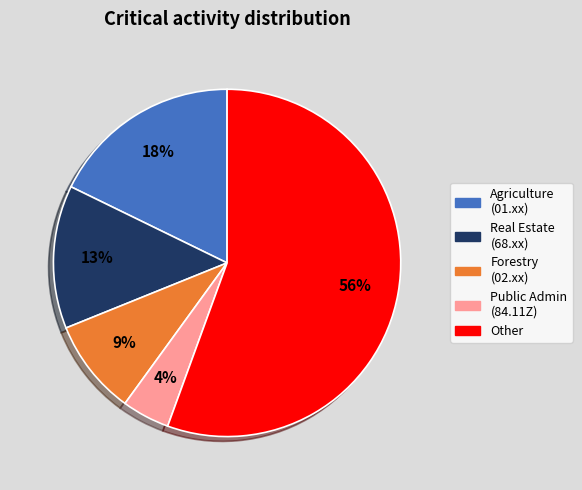

What is the smallest slice in the pie chart?

Public Admin (84.11Z)